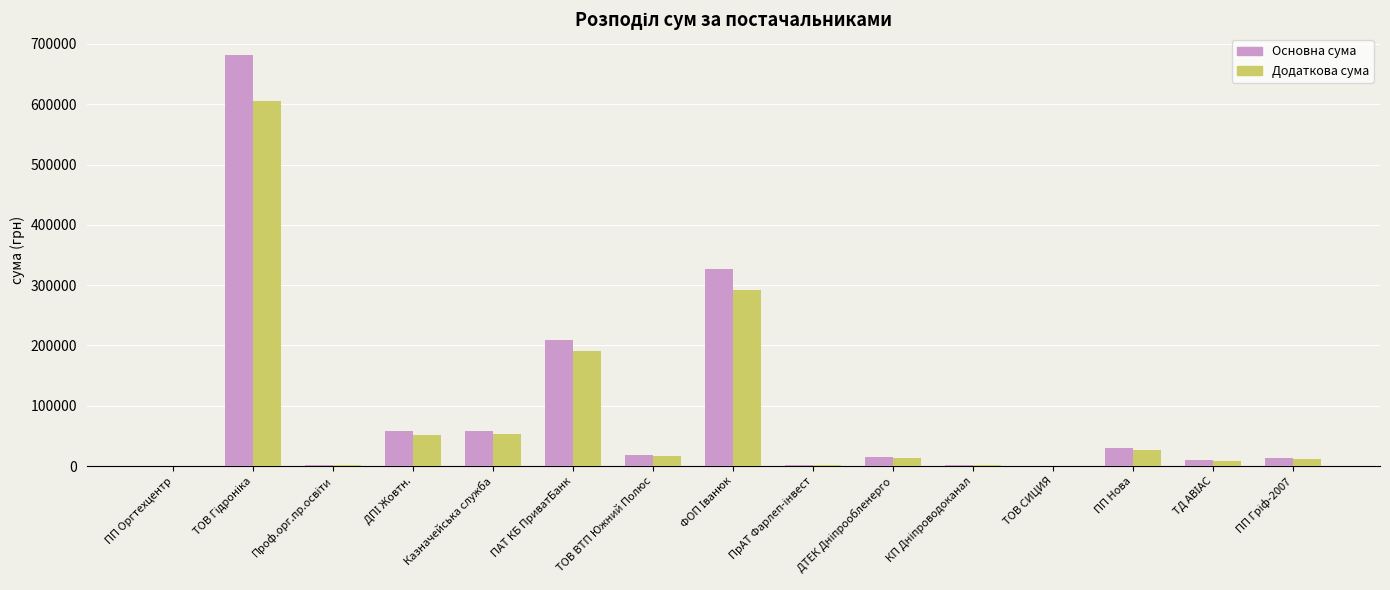

What is the sum of all Додаткова сума values?

1274860.0